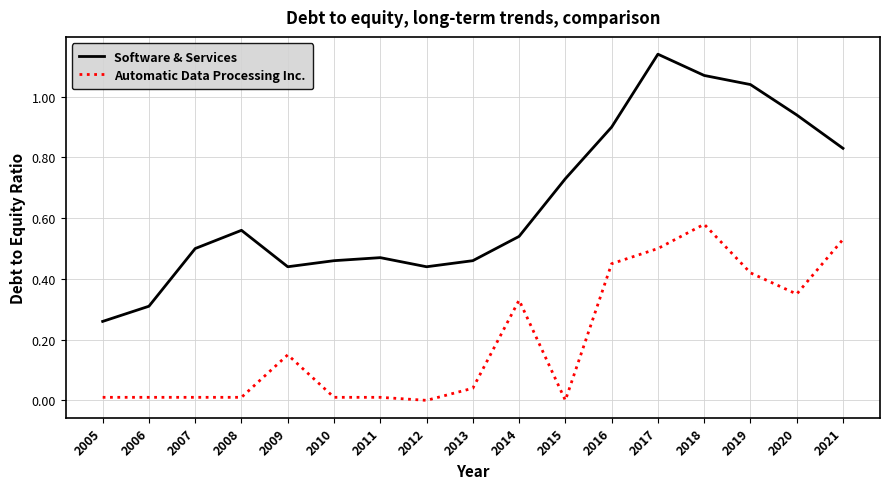

Which category has the highest value in the Software & Services series?

2017